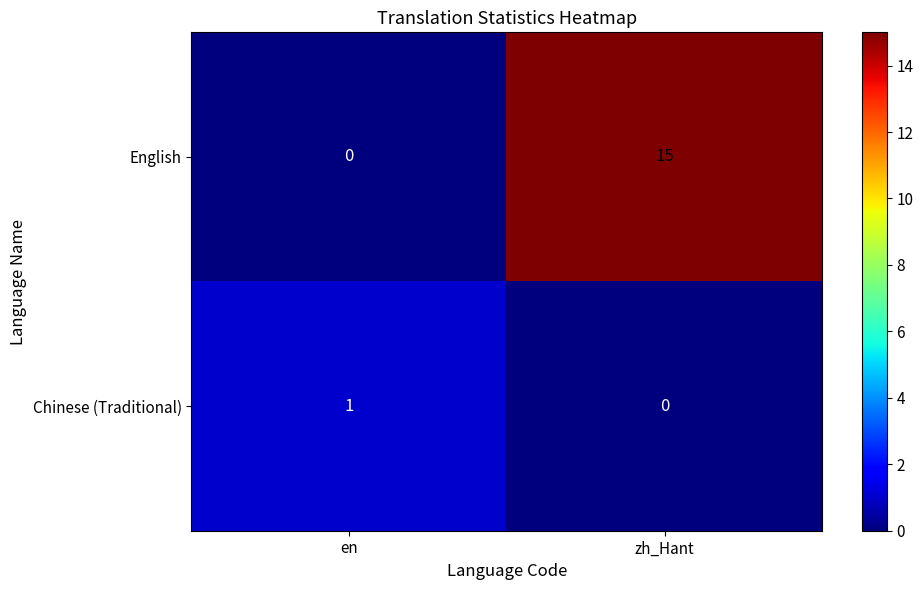

What is the difference between the highest and lowest values at en?

1